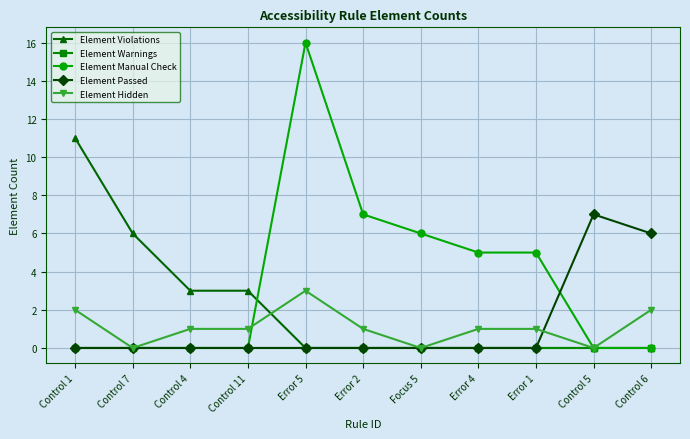

What is the label of the 4th point from the left?

Control 11